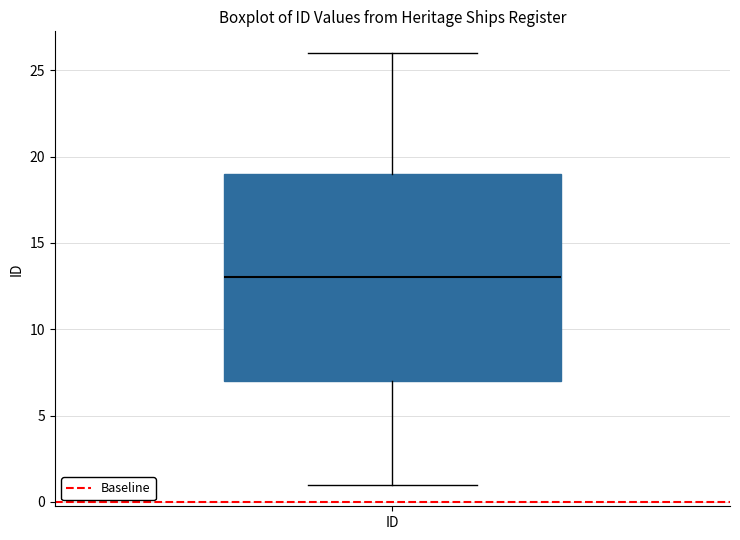

Read this box plot against the y-axis: the position of the median line, the range covered by the box, and the ends of both whiskers. The values are not printed on the chart, so give them approximately, as read against the axis.

median 13, box 7 to 19, whiskers 1 to 26